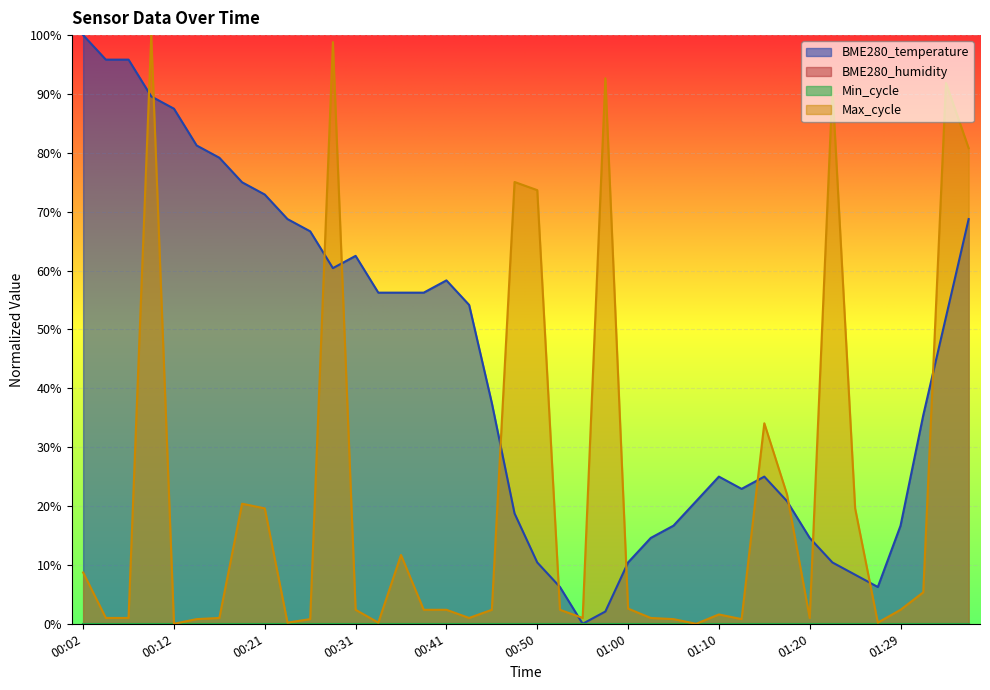

True or false: BME280_temperature has a value of 1.0 at 00:04.

True